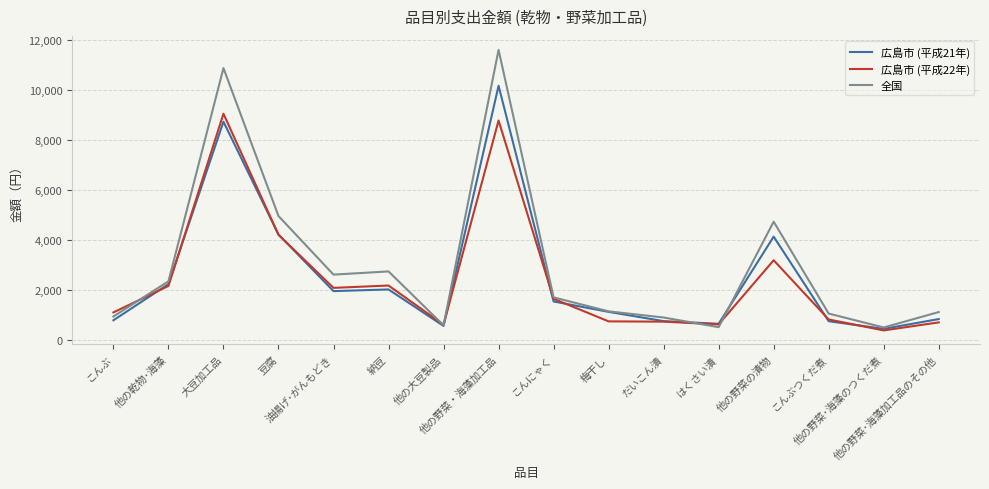

What is the maximum value for 広島市 (平成21年)?

10158